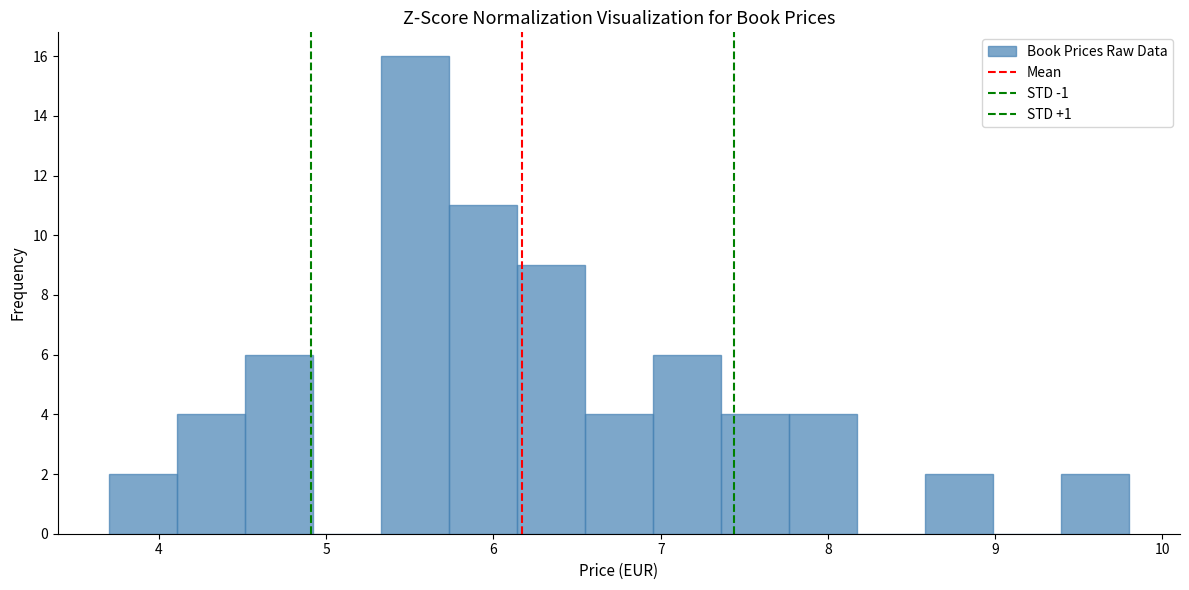

Reading left to right, transcribe this chart: for each bar, give the range it covers on the x-axis and its height. Neither the bar edges nor the heights are printed on the chart, so give them approximately, as read against the axes.

3.7 to 4.1: 2
4.1 to 4.5: 4
4.5 to 4.9: 6
4.9 to 5.3: 0
5.3 to 5.7: 16
5.7 to 6.1: 11
6.1 to 6.5: 9
6.5 to 7.0: 4
7.0 to 7.4: 6
7.4 to 7.8: 4
7.8 to 8.2: 4
8.2 to 8.6: 0
8.6 to 9.0: 2
9.0 to 9.4: 0
9.4 to 9.8: 2